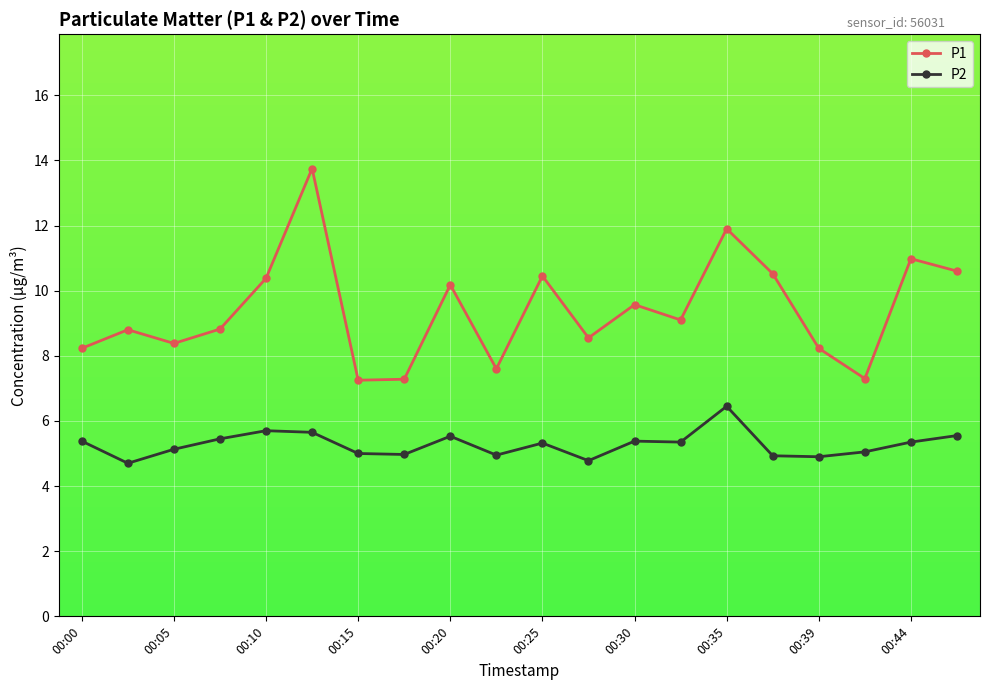

What are all the series names shown in the legend?

P1, P2